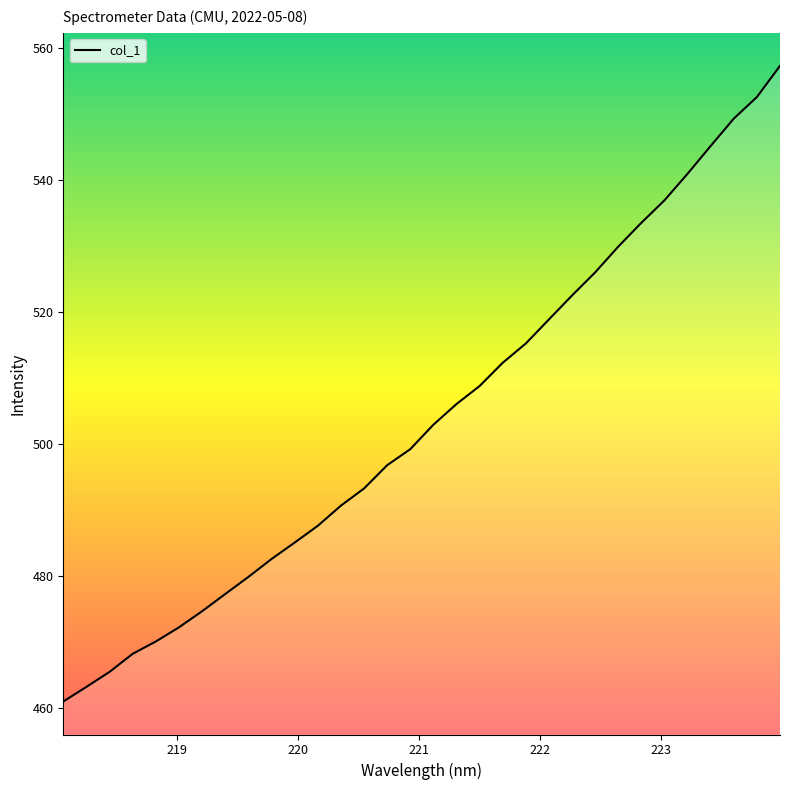

Reading right to left, transcribe all the data shown in this chart.

557.3	552.5	549.3	545.1	540.9	536.9	533.5	529.9	526.0	522.5	518.8	515.2	512.3	508.7	506.0	502.9	499.2	496.7	493.2	490.6	487.6	485.0	482.5	479.8	477.2	474.6	472.2	470.0	468.2	465.4	463.1	460.9